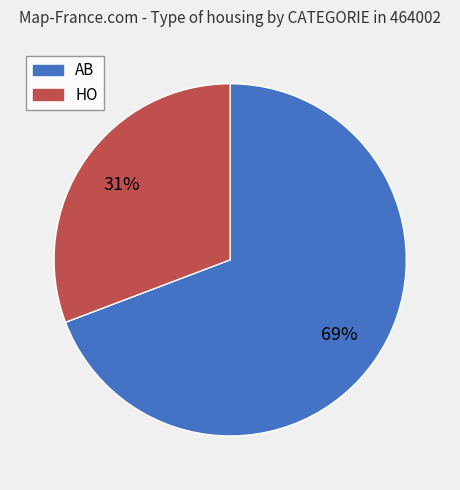

Which has a higher value, HO or AB?

AB